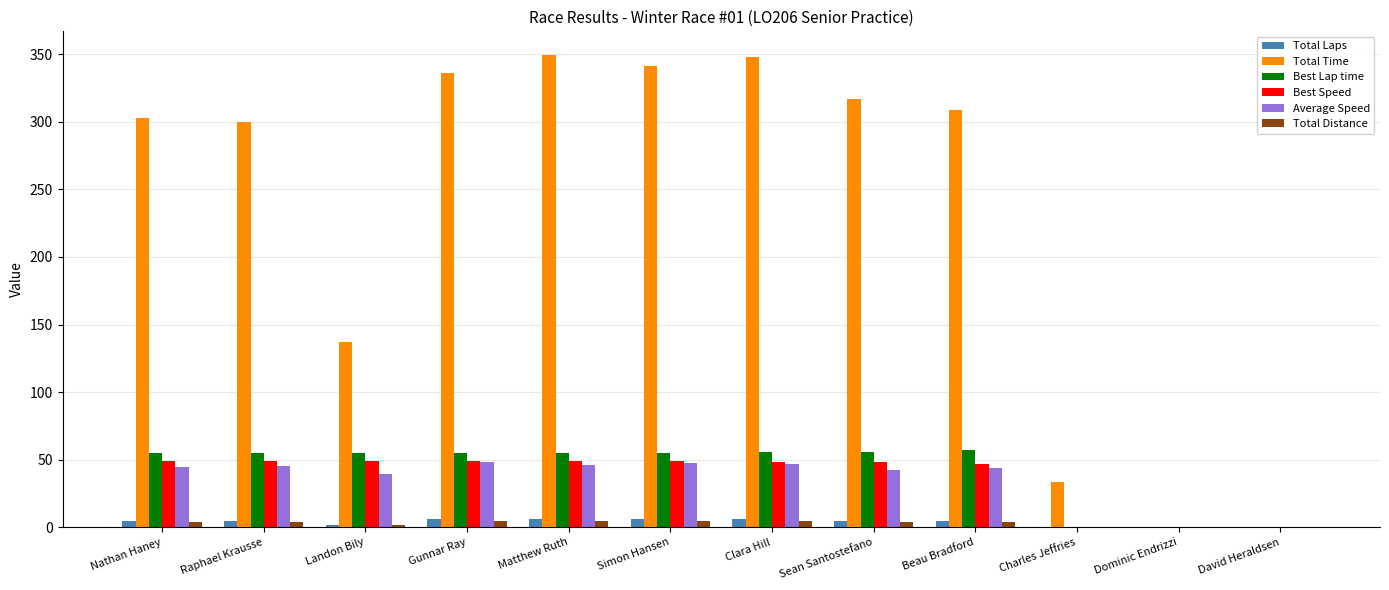

How many groups of bars are there?

12